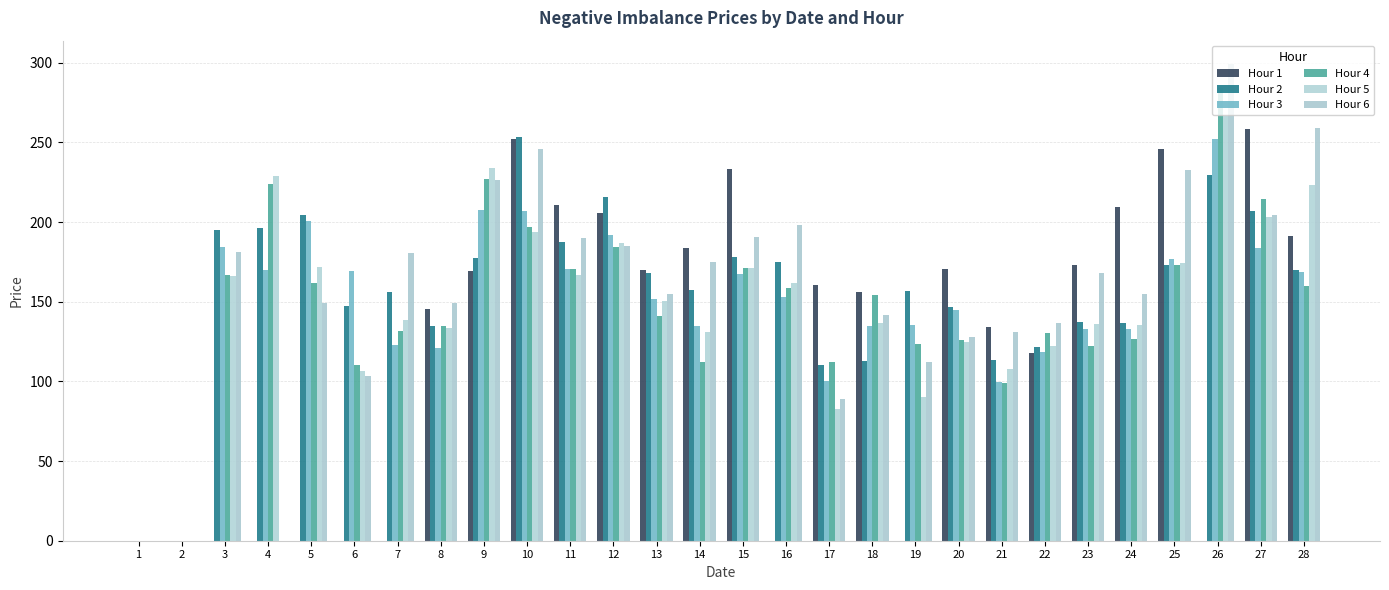

At which category is the sum across all series the highest?

10